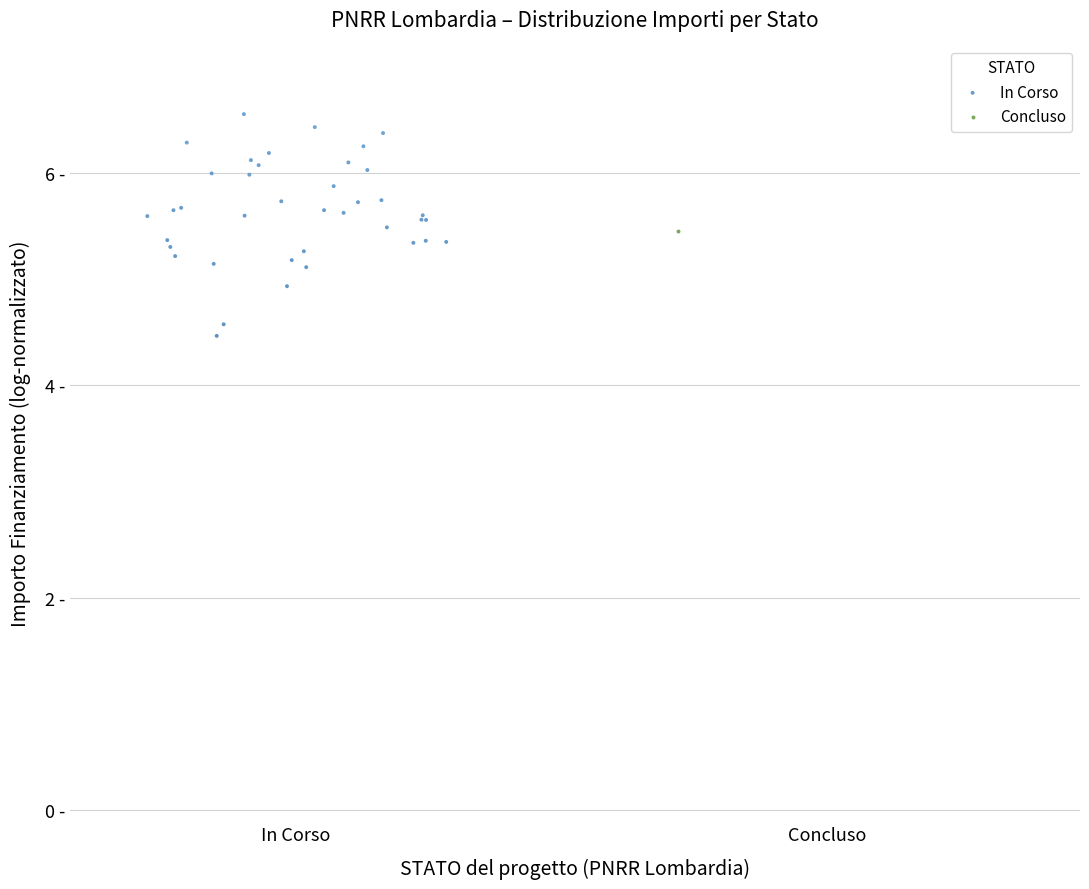

What are all the series names shown in the legend?

In Corso, Concluso